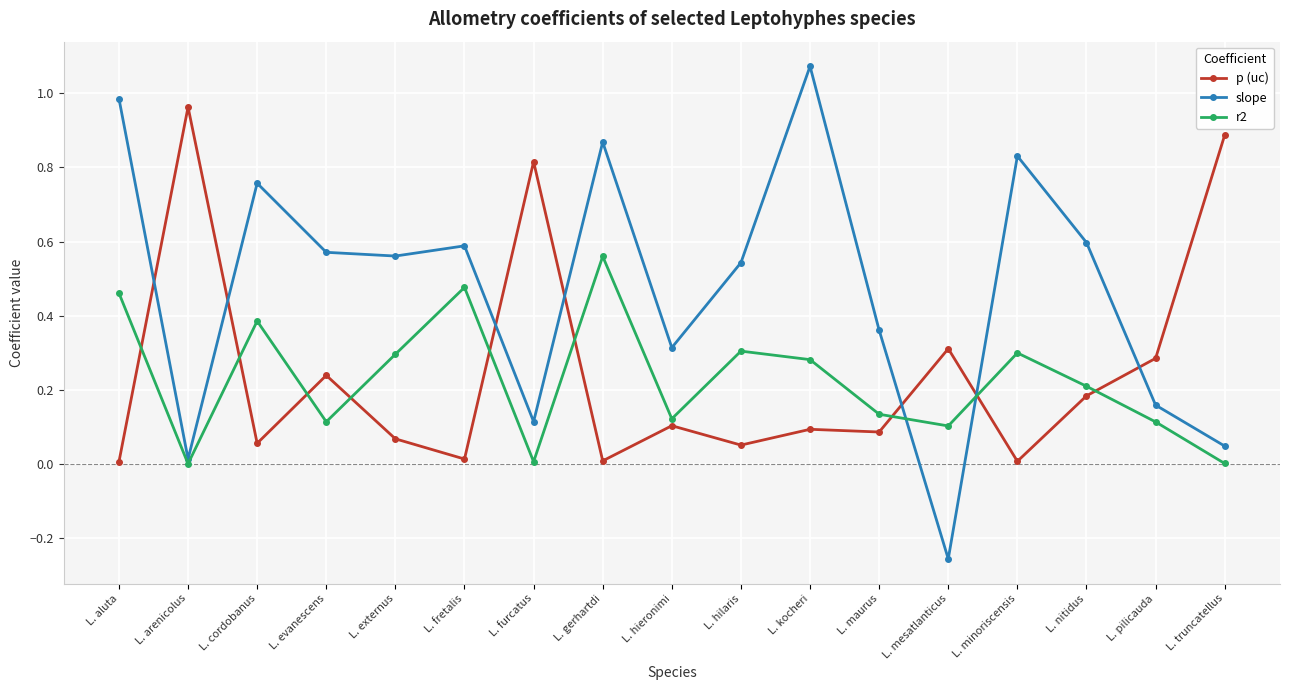

Where is the first local minimum for p (uc)?

L. cordobanus